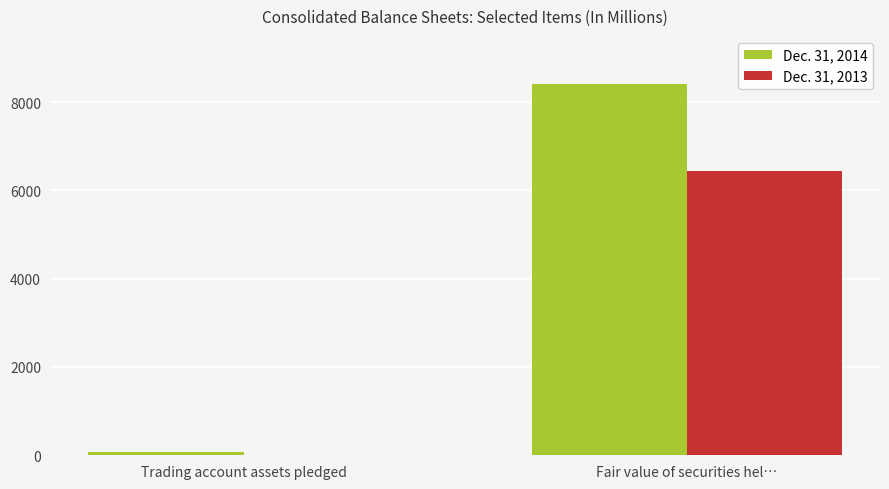

The Dec. 31, 2014 series shows 8412 at Fair value of securities hel…. True or false?

True